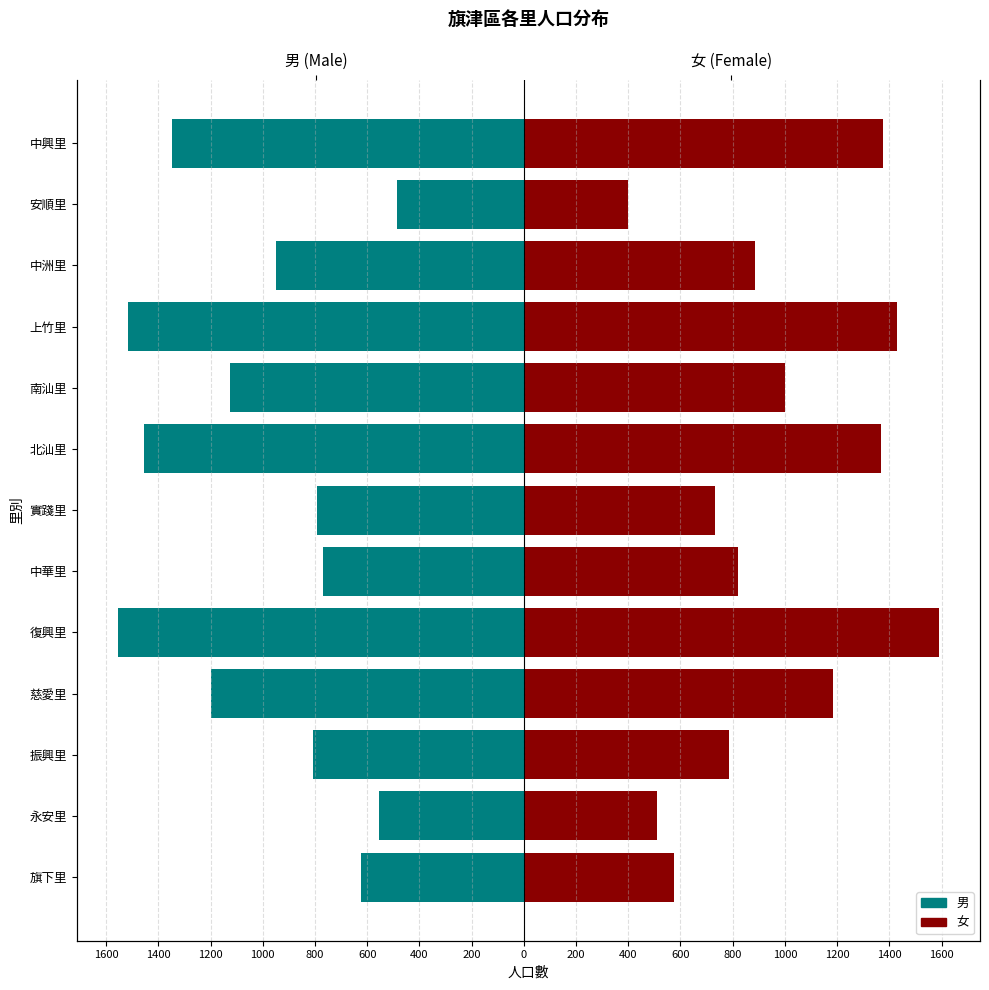

Reading left to right, transcribe all the data shown in this chart.

男: -623	-553	-808	-1200	-1555	-768	-794	-1455	-1124	-1516	-950	-485	-1348
女: 574	510	785	1186	1590	822	733	1368	1000	1429	886	398	1377